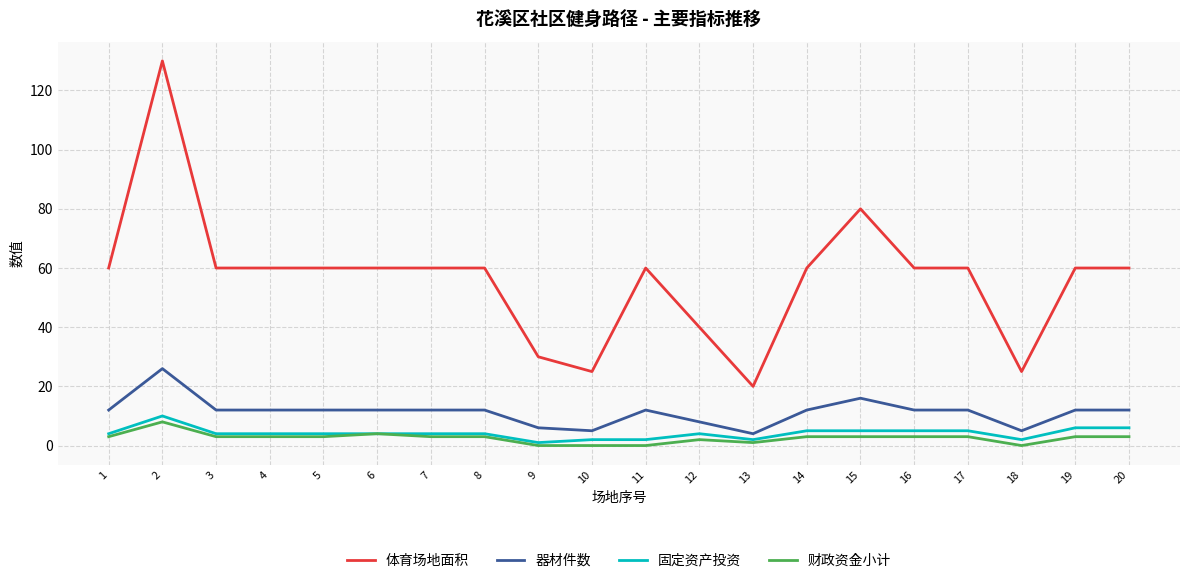

True or false: 财政资金小计 has a value of -5 at 11.

False